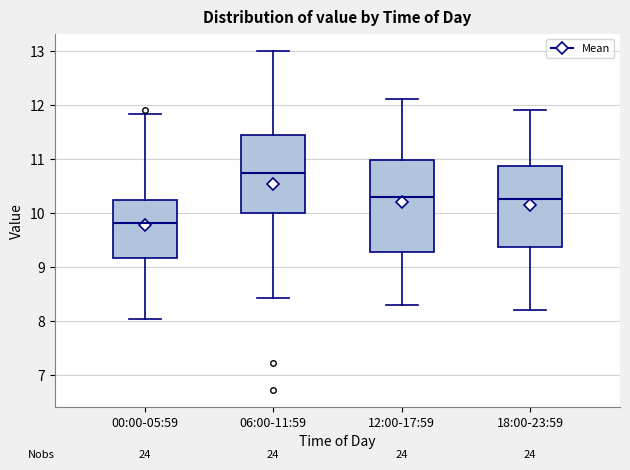

Where is the lower edge of the box for 12:00-17:59 on the y-axis? The values are not printed on the chart, so give them approximately, as read against the axis.

9.3